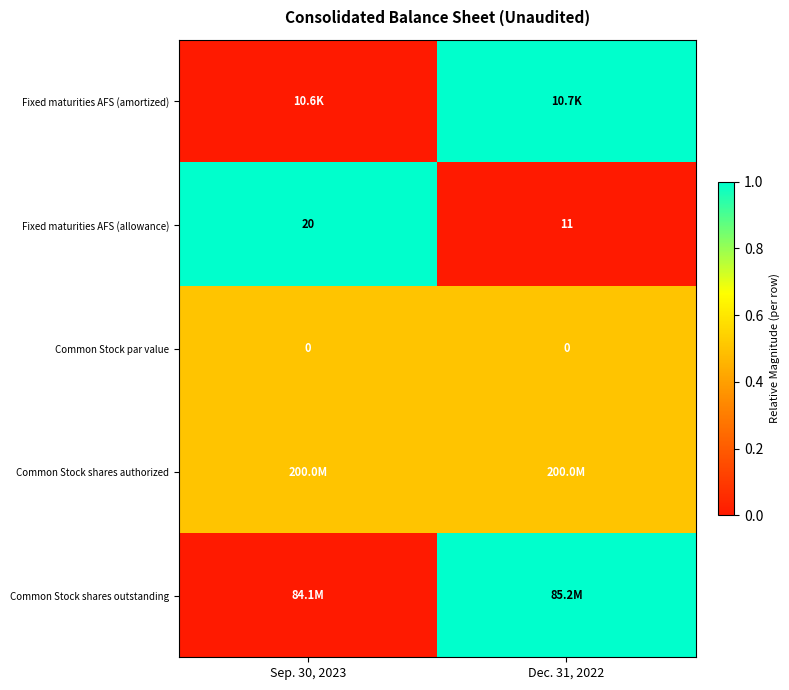

Which category has the lowest value across all series?

Sep. 30, 2023